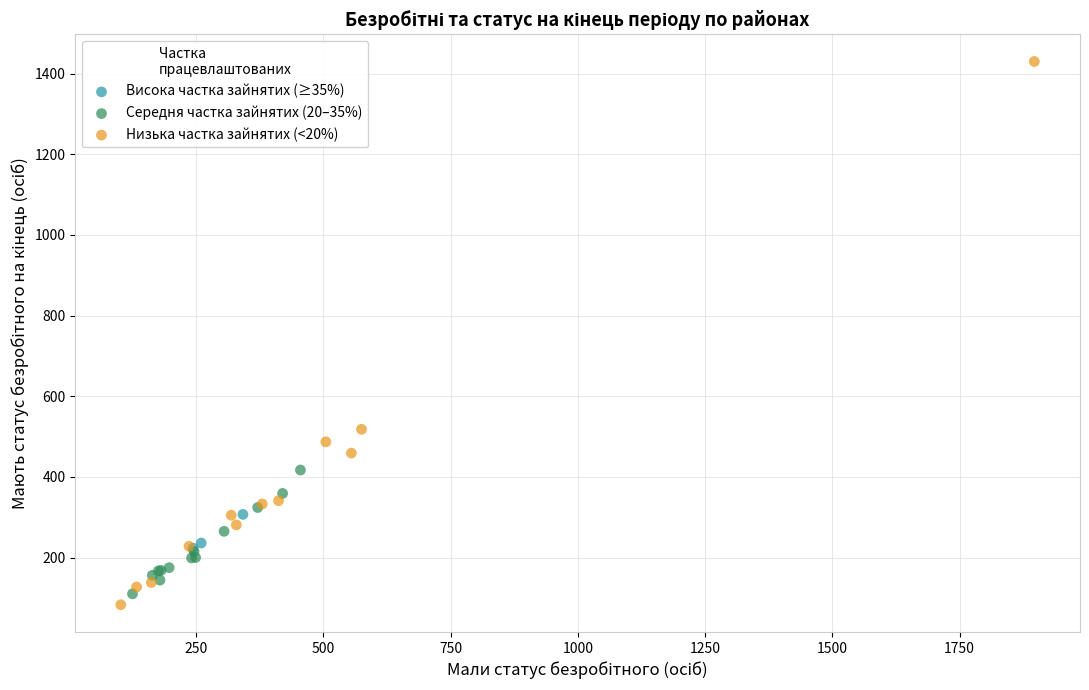

Which series has the largest Y range (max minus min)?

Низька частка зайнятих (<20%)